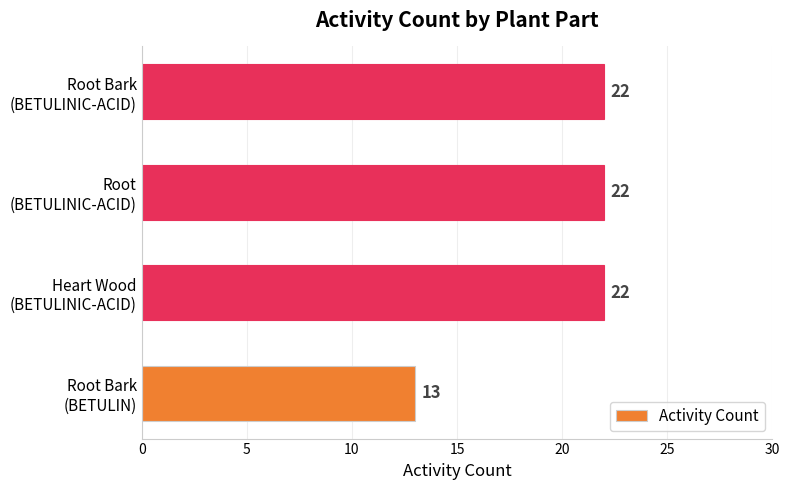

What is the average value?

20